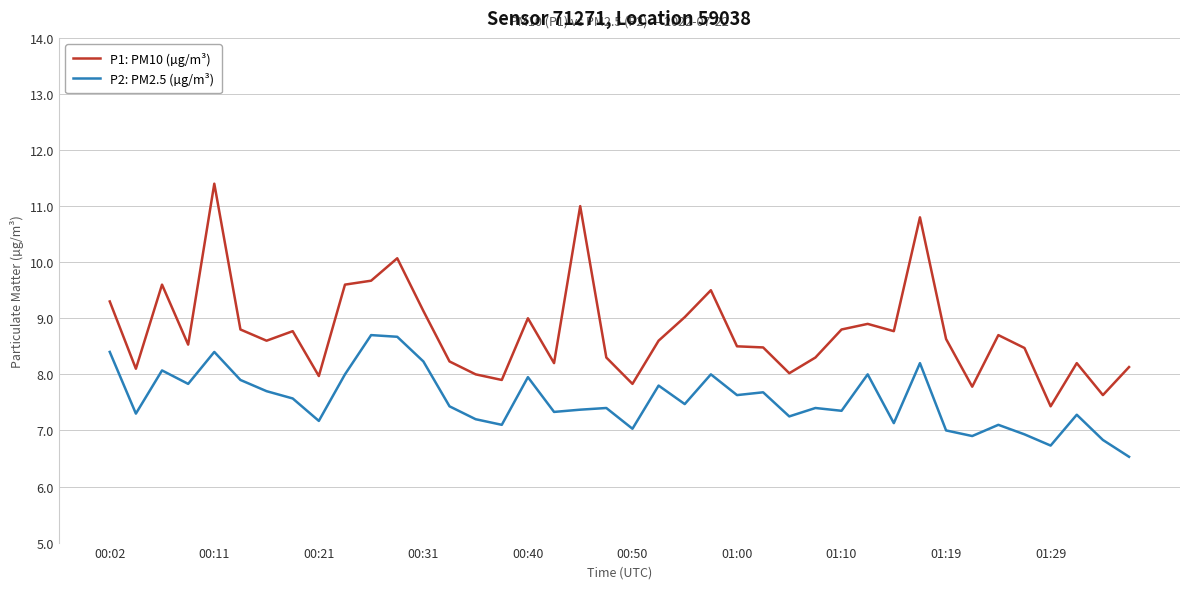

What are all the series names shown in the legend?

P1: PM10 (µg/m³), P2: PM2.5 (µg/m³)